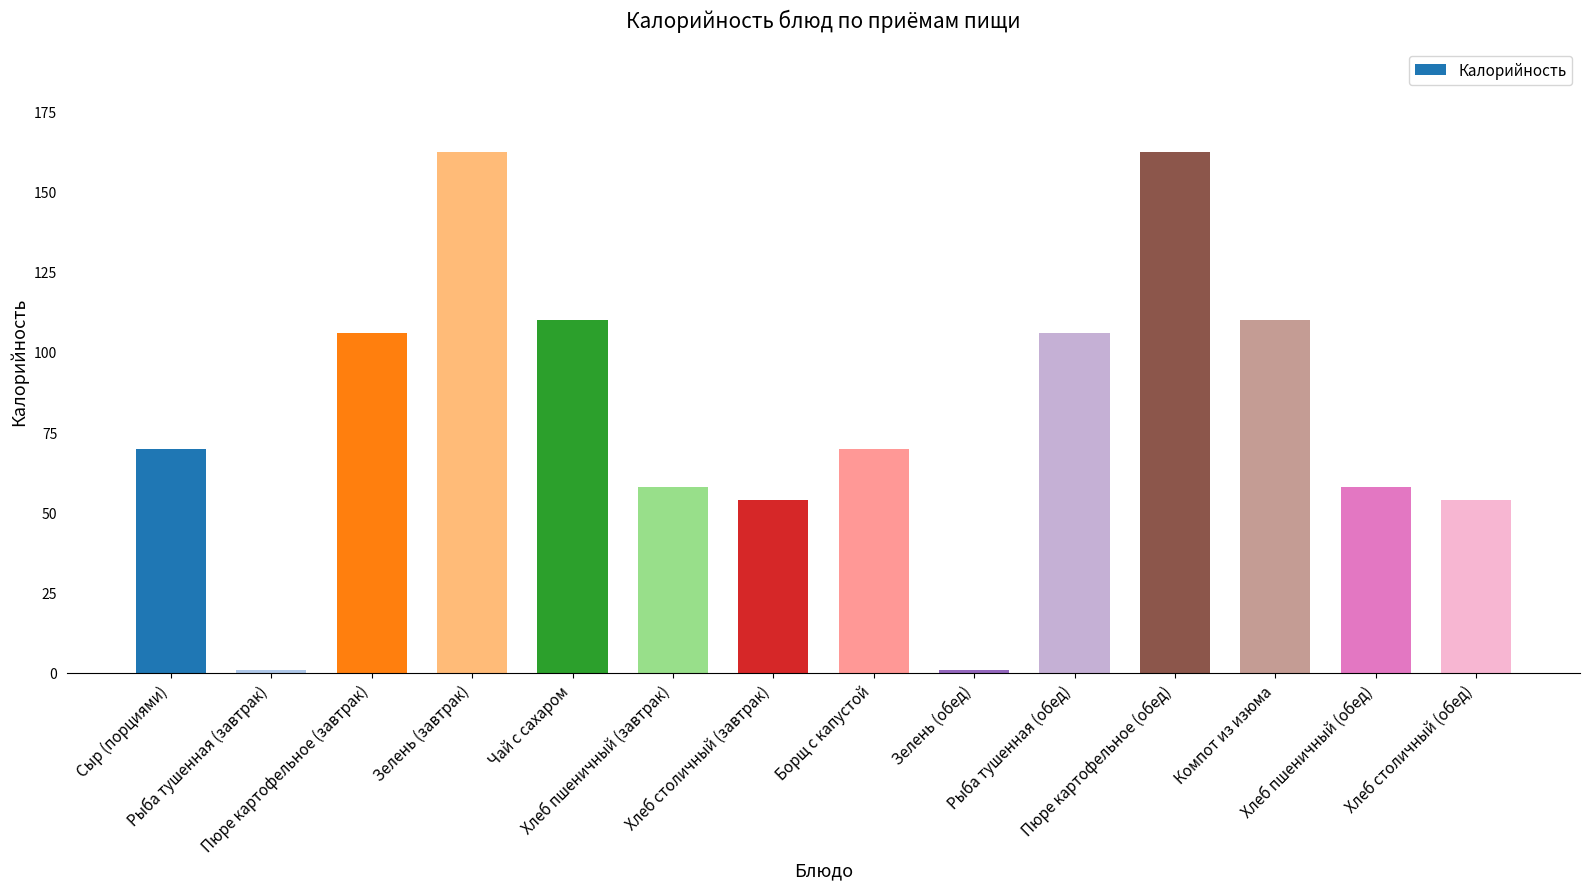

What is the sum of all values?

1121.2